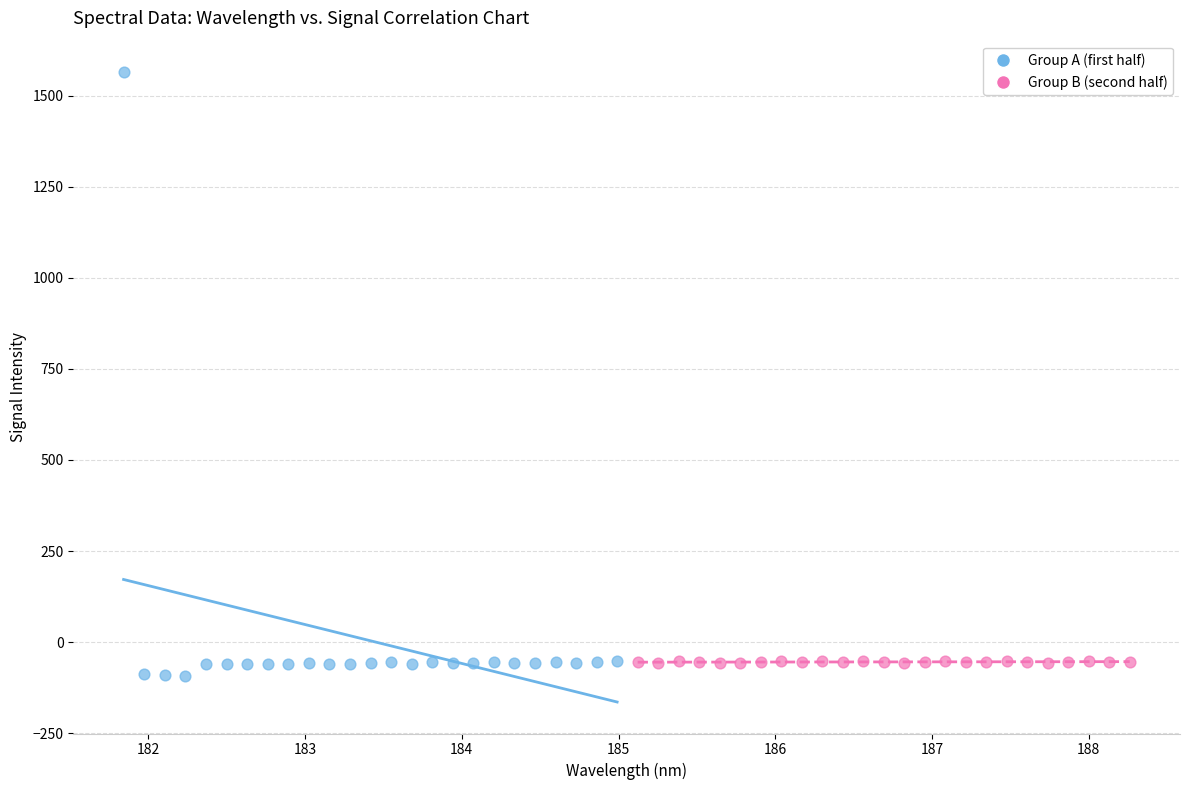

Which series reaches the maximum Y coordinate?

Group A (first half)